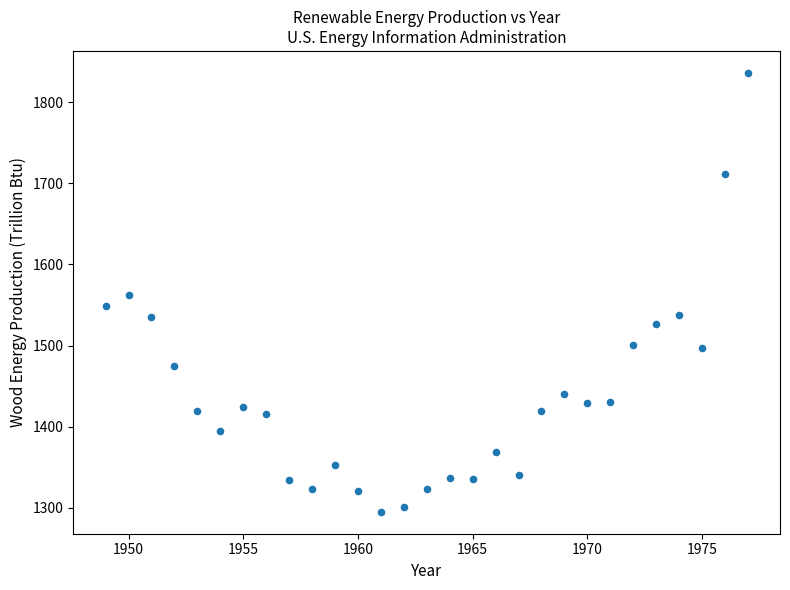

What is the range of X values (max minus min)?

28.0